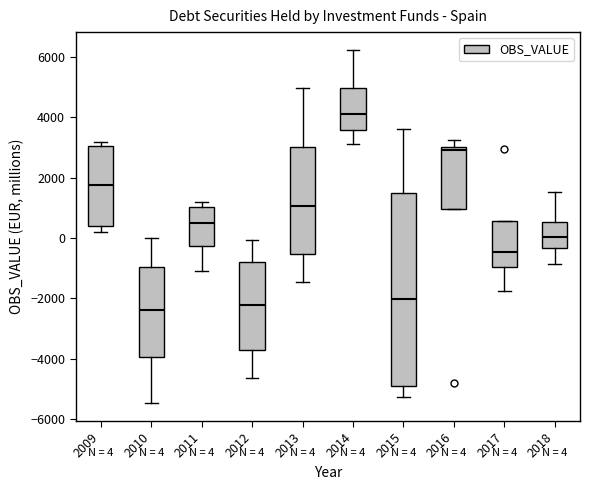

Which box is the tallest, from its lower edge to its upper edge?

2015